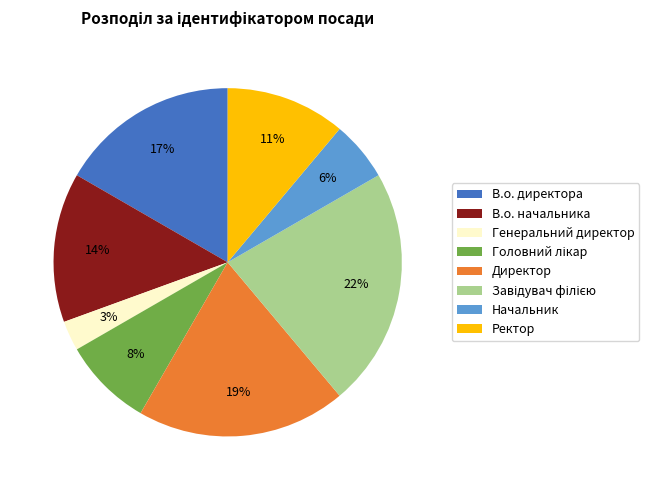

To the nearest percent, what is the difference between the Начальник and В.о. начальника slice percentages?

8%